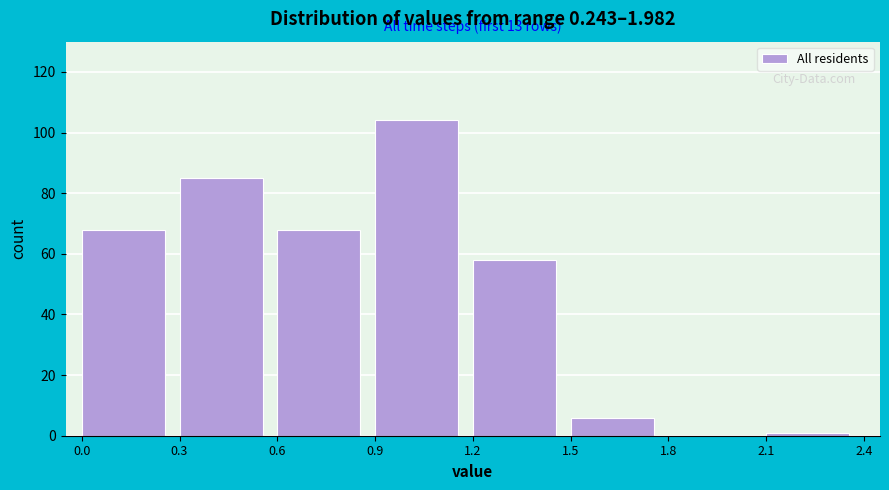

Over which range of the x-axis is the bar tallest?

0.9 to 1.2